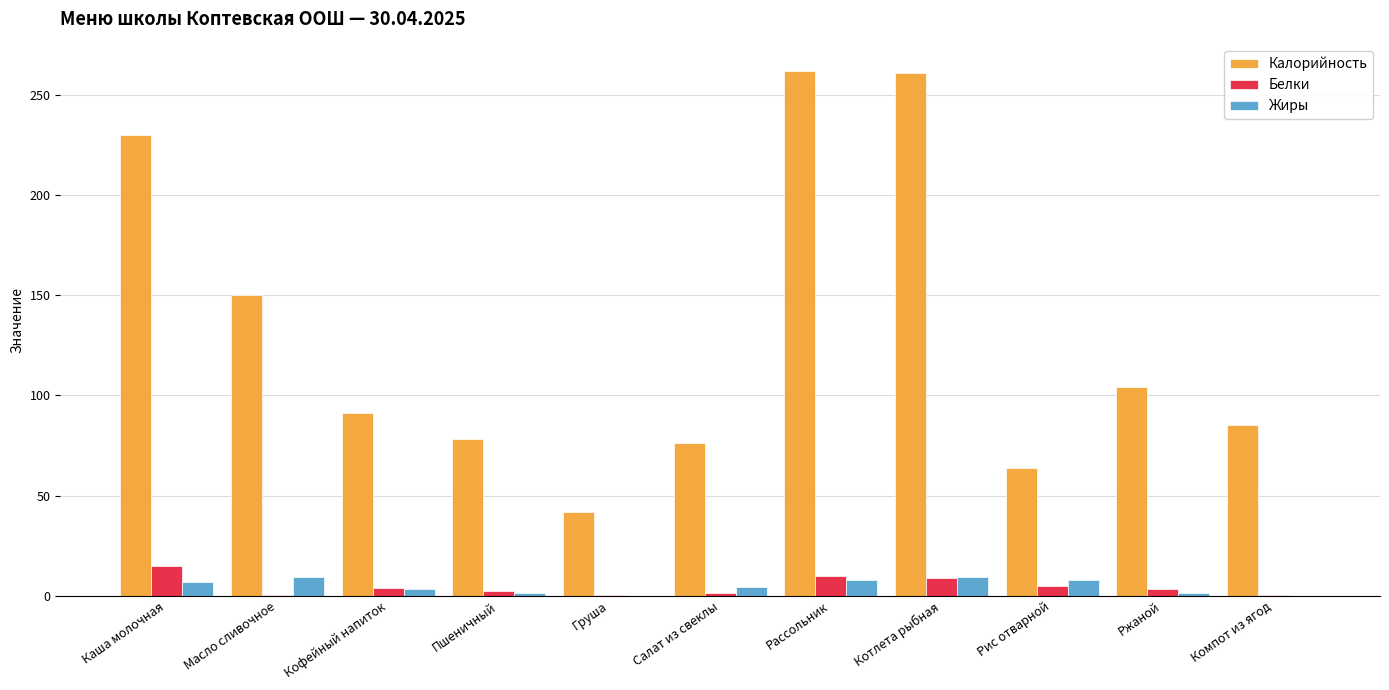

Are the bars horizontal?

No